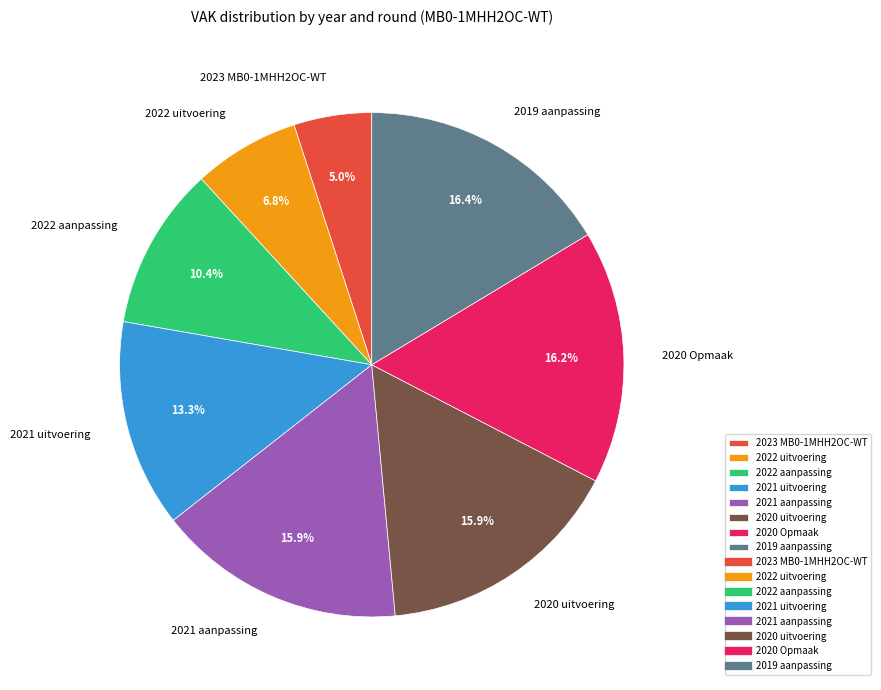

To the nearest percent, what portion does 2023 MB0-1MHH2OC-WT represent?

5%